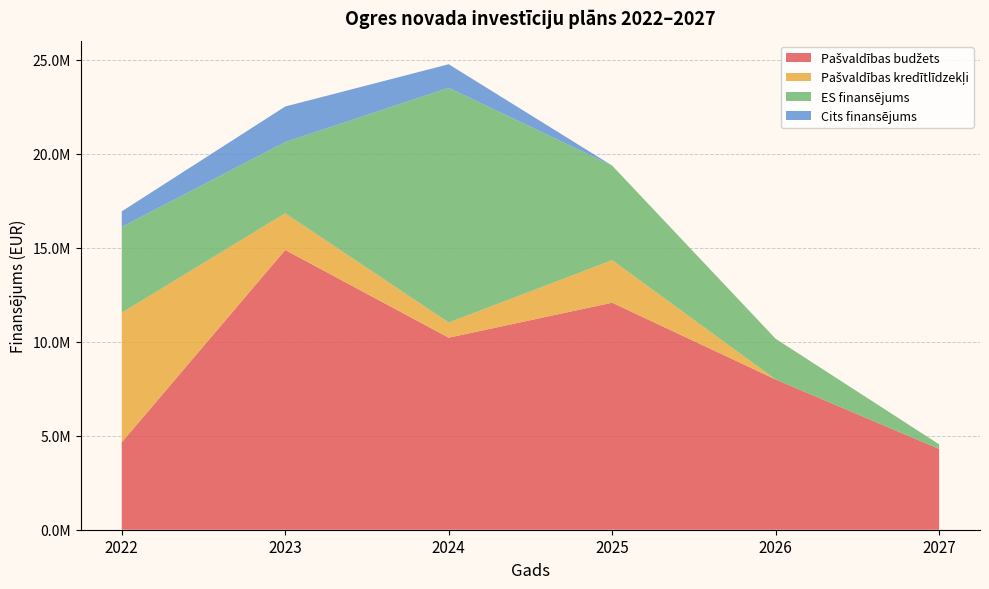

Reading right to left, list all the values displayed in this chart.

Pašvaldības budžets: 2027=4297642.0	2026=7993586.0	2025=12077034.3	2024=10216461.0	2023=14881424.3	2022=4649758.9
Pašvaldības kredītlīdzekļi: 2027=0.0	2026=0.0	2025=2261861.4	2024=804045.3	2023=1952568.8	2022=6890656.5
ES finansējums: 2027=243000.0	2026=2163701.0	2025=5029835.7	2024=12487471.6	2023=3787482.0	2022=4570239.0
Cits finansējums: 2027=0.0	2026=0.0	2025=0.0	2024=1254509.4	2023=1891927.3	2022=824536.8